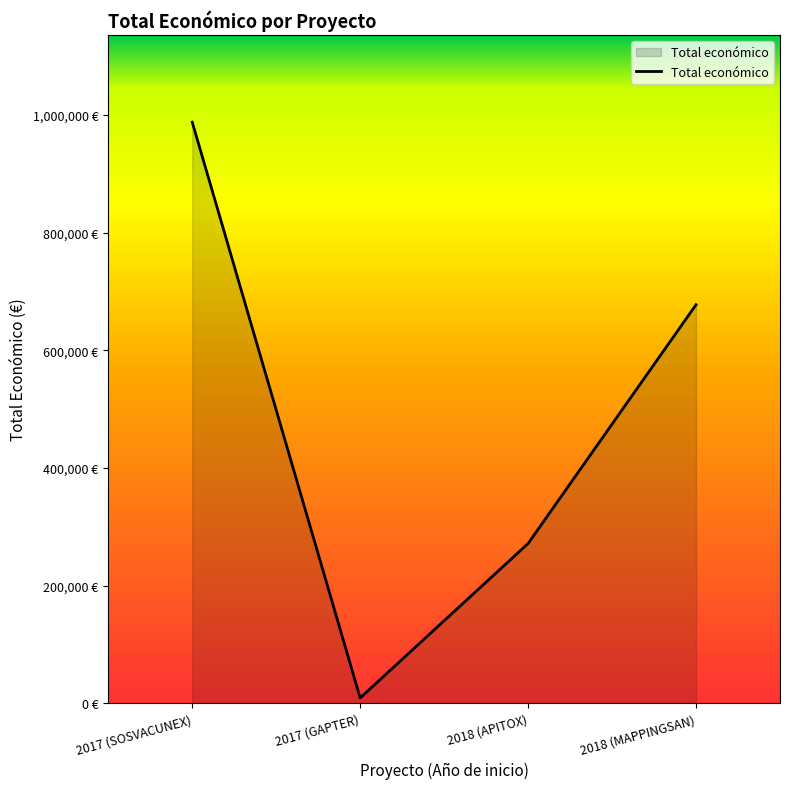

Rank the categories by value from lowest to highest.

2017 (GAPTER), 2018 (APITOX), 2018 (MAPPINGSAN), 2017 (SOSVACUNEX)